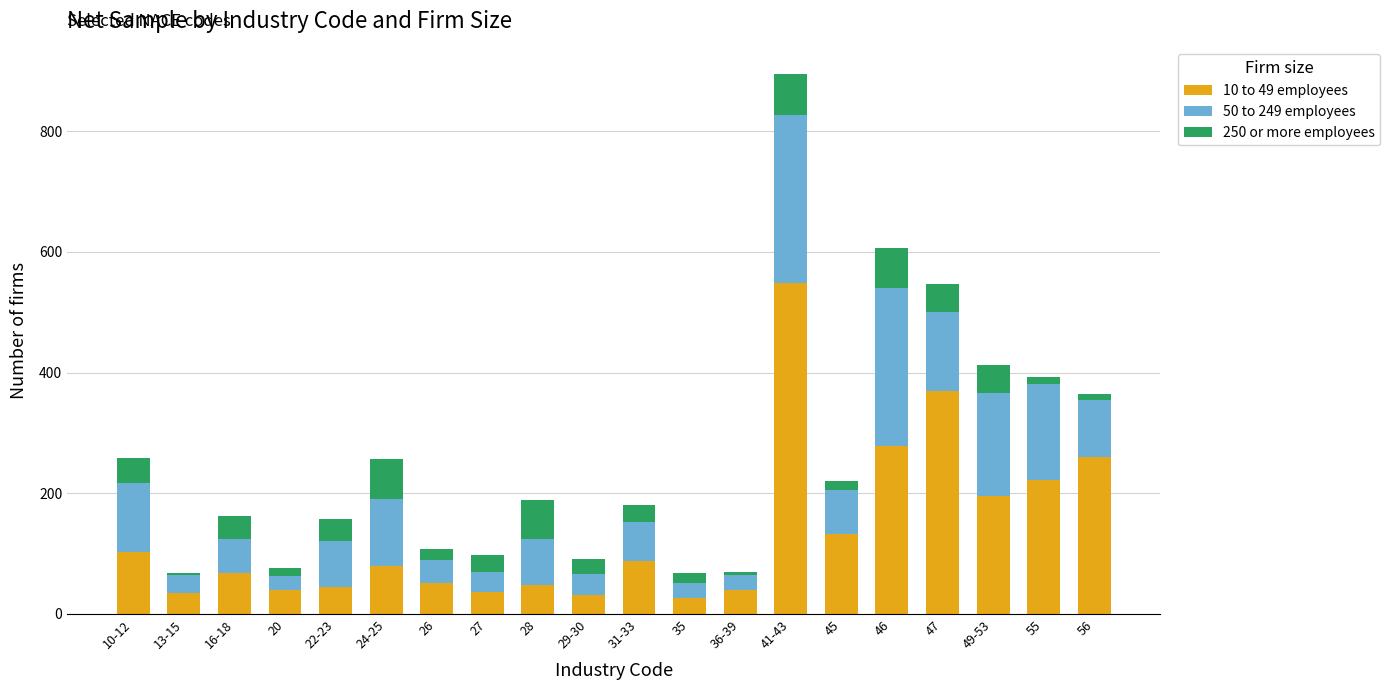

Are the bars horizontal?

No